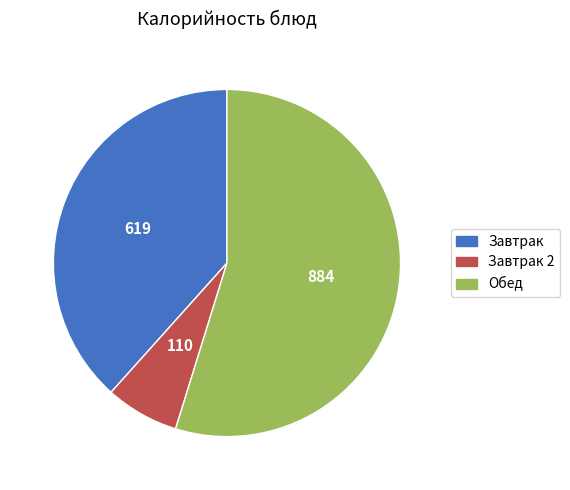

Which slice represents more than half of the pie?

Обед